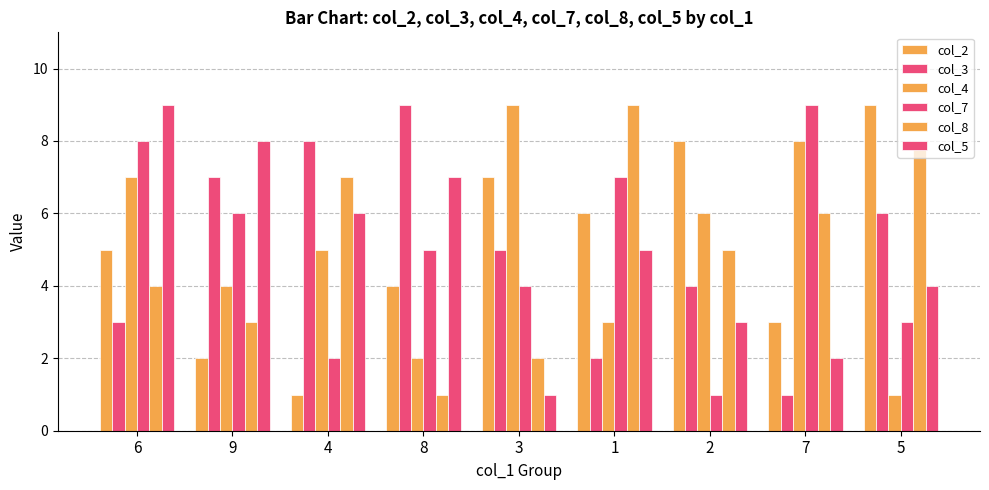

What is the maximum value shown in the chart?

9